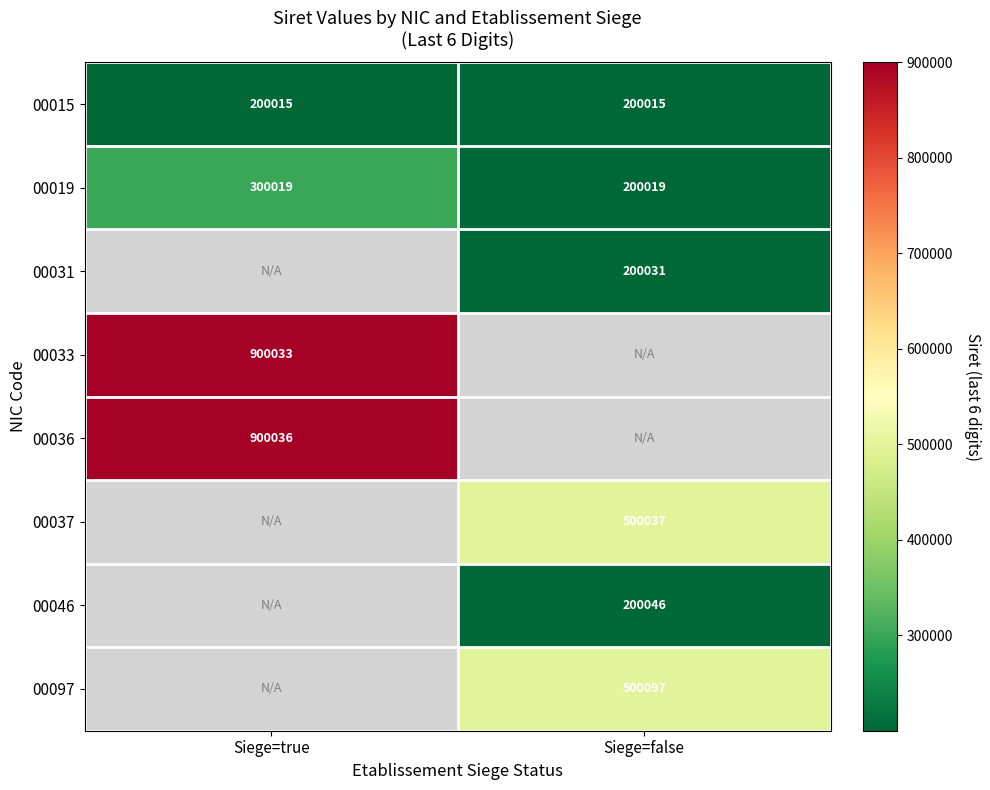

The value of 00019 at Siege=false is 319408.8. True or false?

False